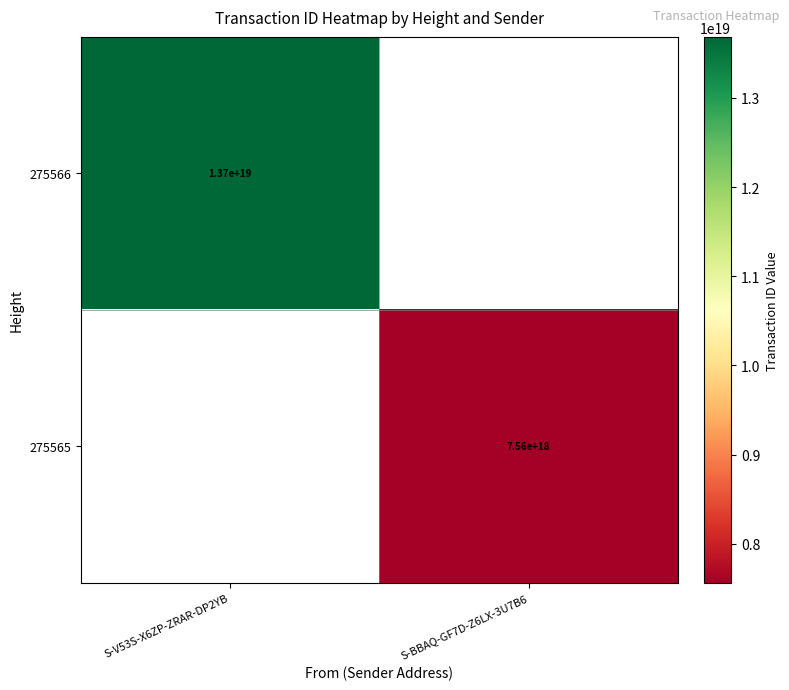

Count the number of categories in the chart.

2